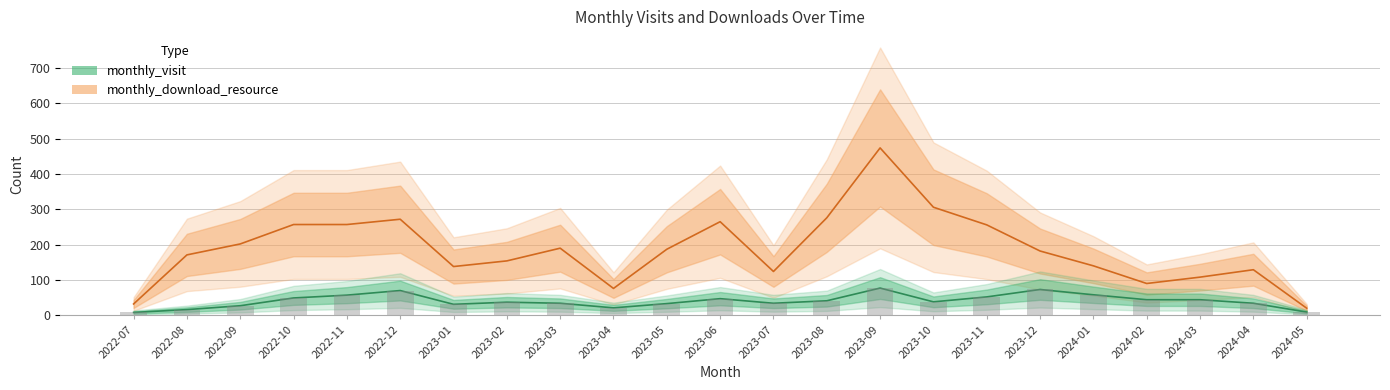

Which series has the largest total across all categories?

monthly_download_resource